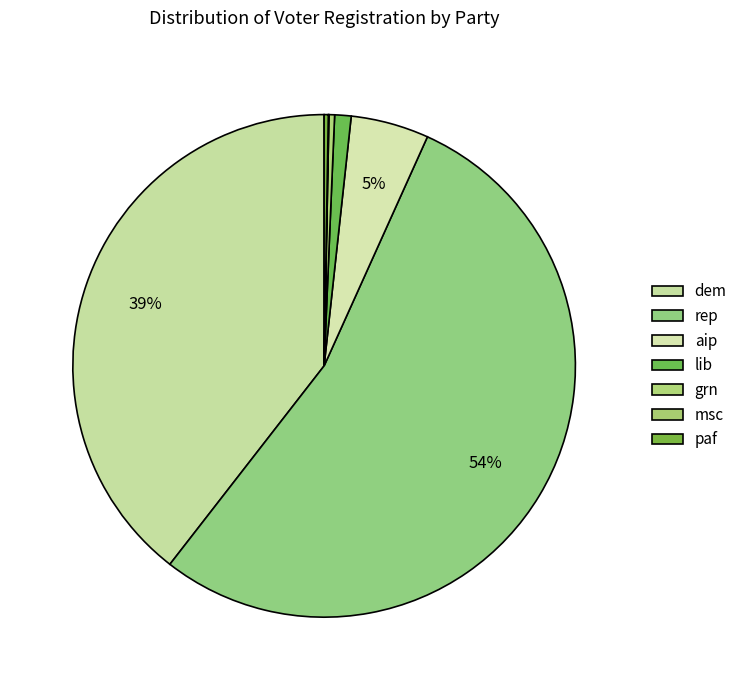

What is the change in value from rep to paf?

-4007